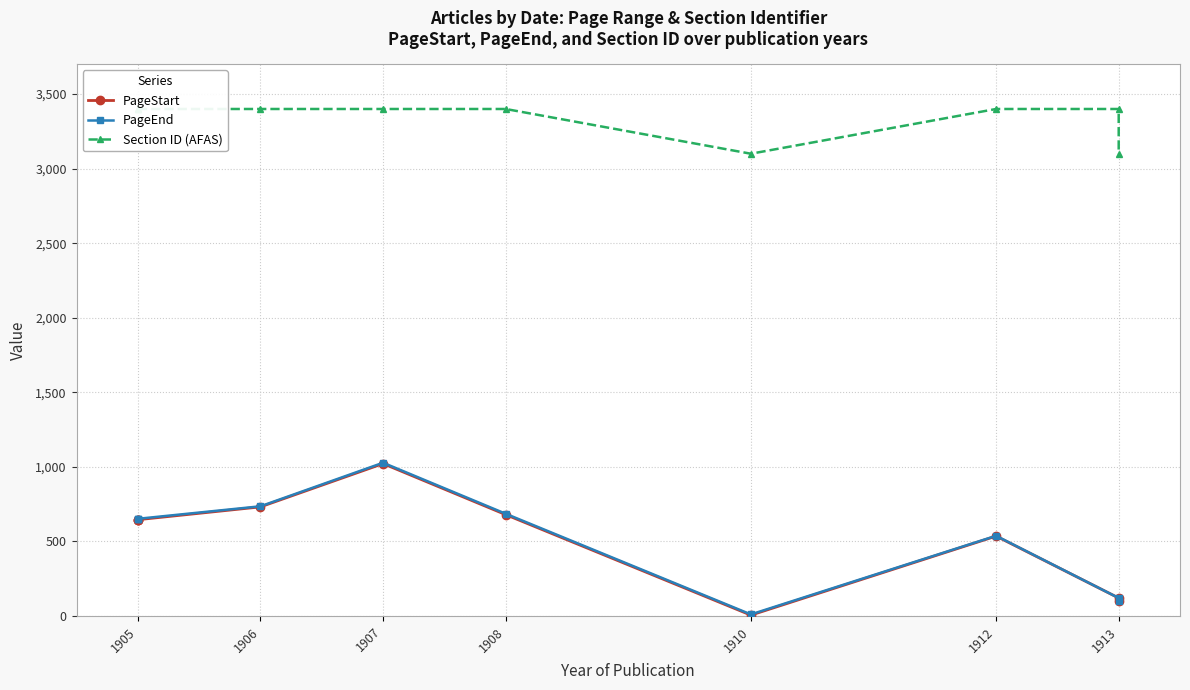

Reading left to right, extract all data points from this chart.

PageStart: 646	646	646	732	1022	680	6	536	121	98
PageEnd: 652	652	652	736	1028	686	11	538	121	98
Section ID (AFAS): 3400	3400	3400	3400	3400	3400	3100	3400	3400	3100